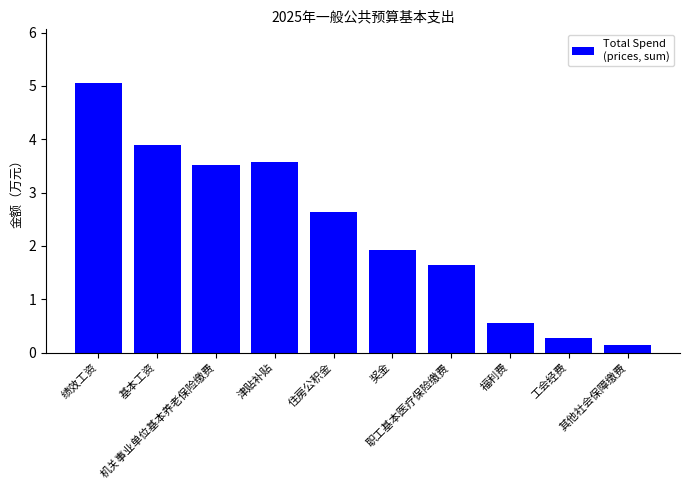

Which label corresponds to the largest value in the chart?

绩效工资